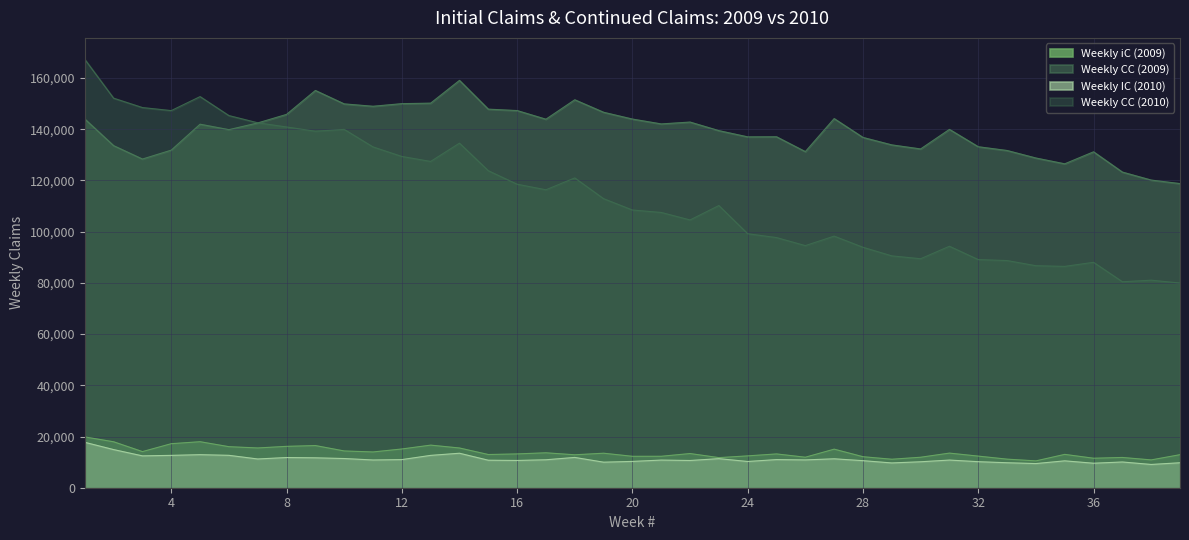

True or false: Weekly IC (2010) and Weekly CC (2009) cross at least once.

False